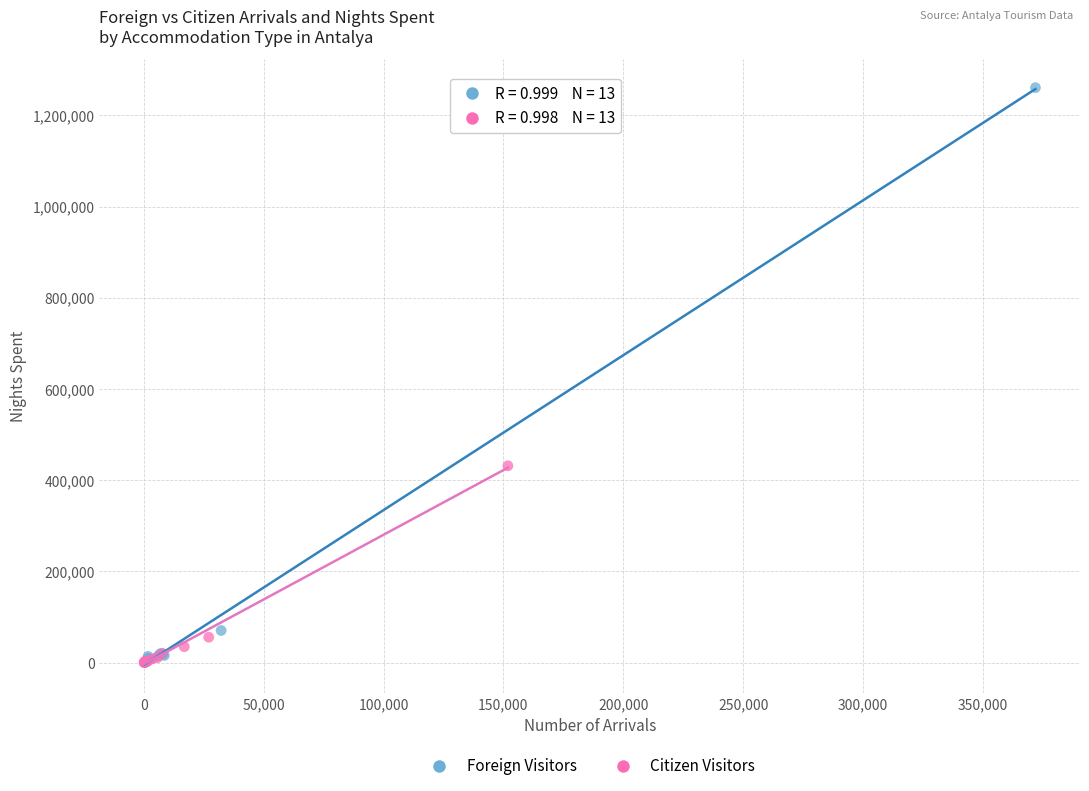

Which series has the widest spread of Y values?

Foreign Visitors